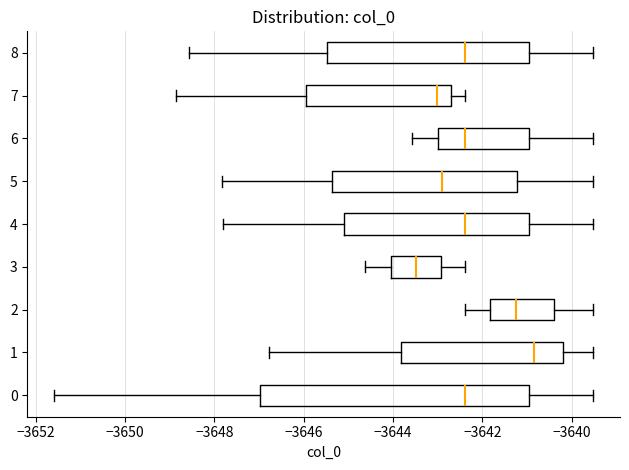

Reading bottom to top, read every box against the x-axis: the position of its median line, the range the box covers, and the ends of its whiskers. The values are not printed on the chart, so give them approximately, as read against the axis.

0: median -3642.4, box -3647.0 to -3641.0, whiskers -3651.6 to -3639.6
1: median -3640.8, box -3643.8 to -3640.2, whiskers -3646.8 to -3639.6
2: median -3641.2, box -3641.8 to -3640.4, whiskers -3642.4 to -3639.6
3: median -3643.4, box -3644.0 to -3643.0, whiskers -3644.6 to -3642.4
4: median -3642.4, box -3645.2 to -3641.0, whiskers -3647.8 to -3639.6
5: median -3643.0, box -3645.4 to -3641.2, whiskers -3647.8 to -3639.6
6: median -3642.4, box -3643.0 to -3641.0, whiskers -3643.6 to -3639.6
7: median -3643.0, box -3646.0 to -3642.8, whiskers -3648.8 to -3642.4
8: median -3642.4, box -3645.4 to -3641.0, whiskers -3648.6 to -3639.6